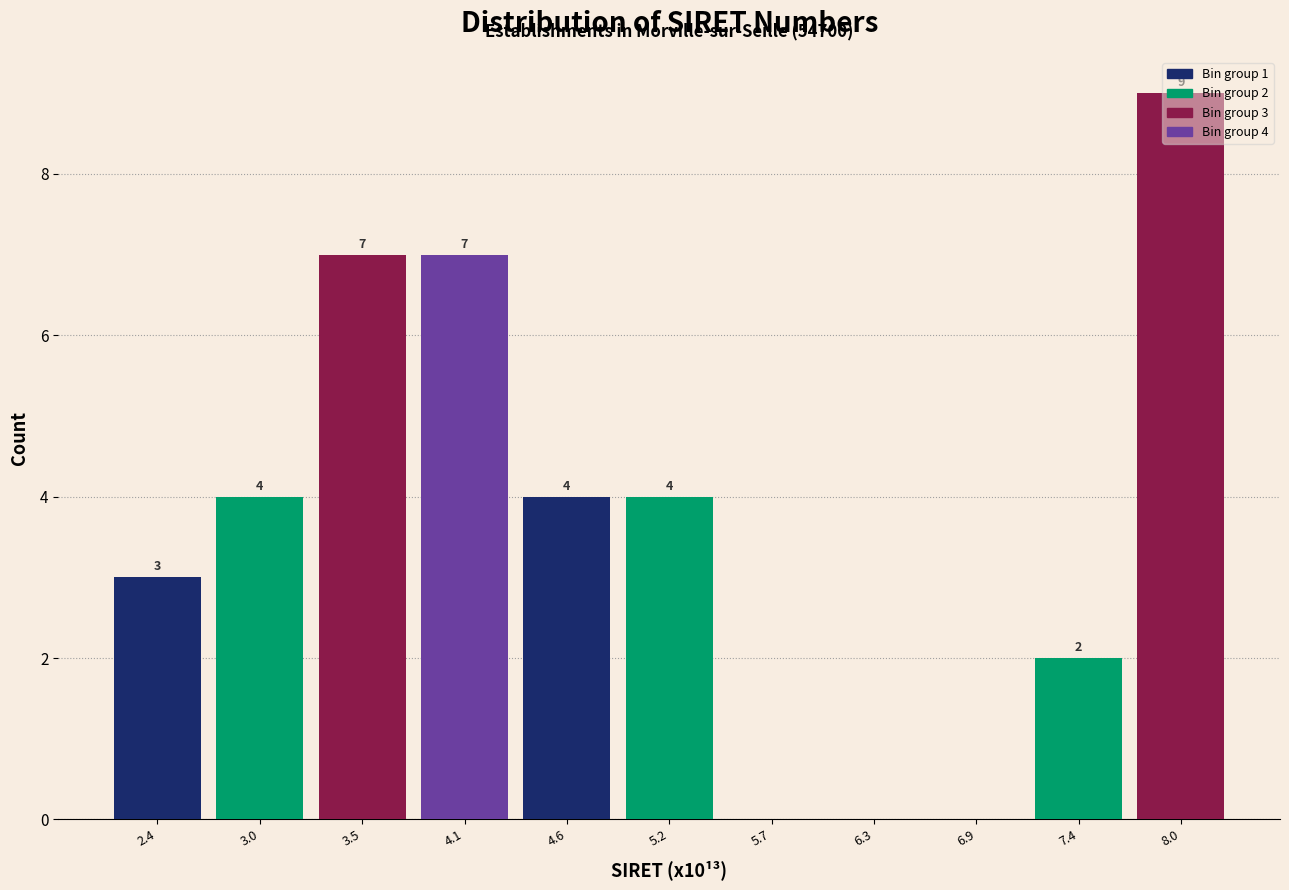

Which range on the x-axis has the tallest bar?

7.7 to 8.2